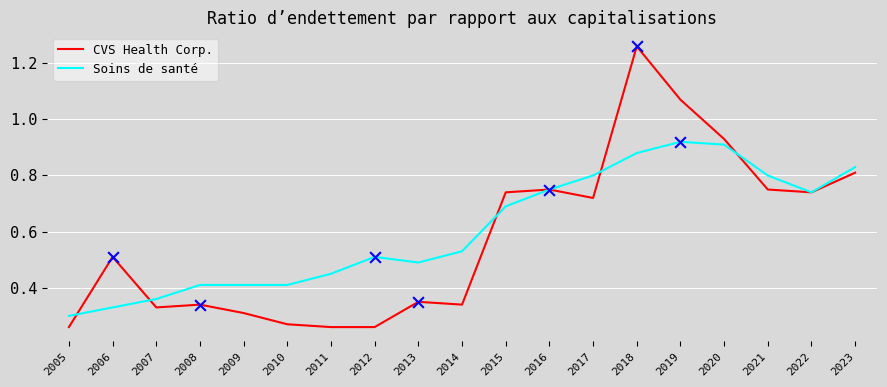

Is the value of Soins de santé at 2006 greater than the value of CVS Health Corp. at 2012?

Yes